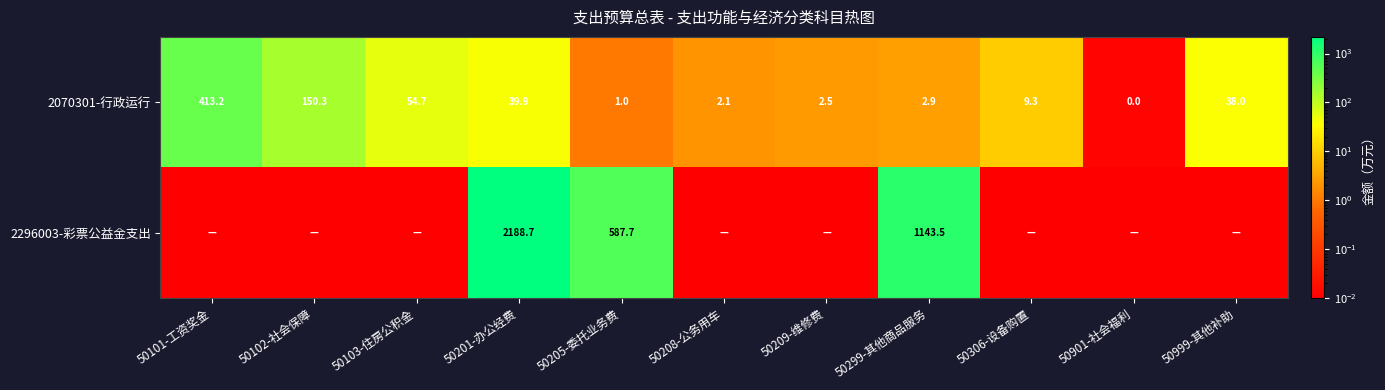

Is the value of 2296003-彩票公益金支出 at 50299-其他商品服务 greater than the value of 2070301-行政运行 at 50101-工资奖金?

Yes